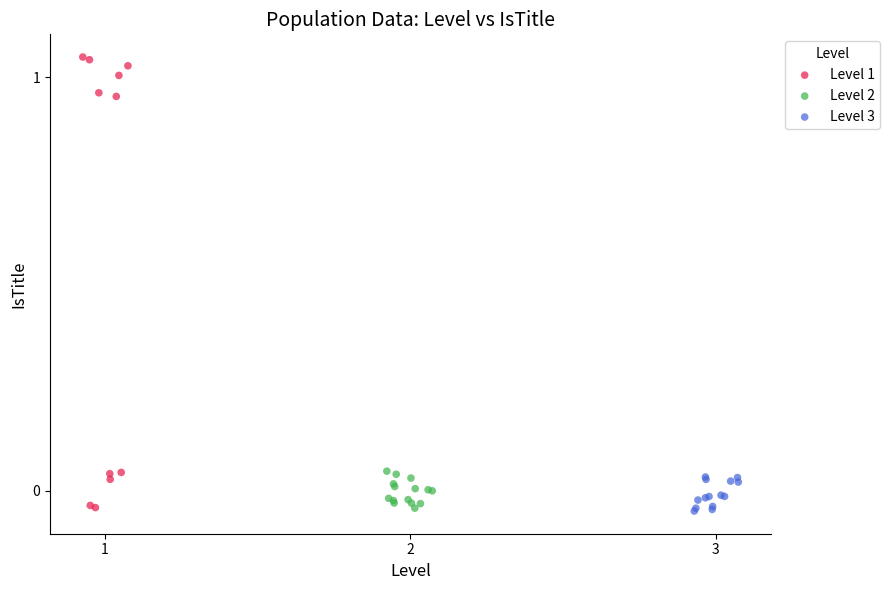

Which series contains the highest Y value?

Level 1